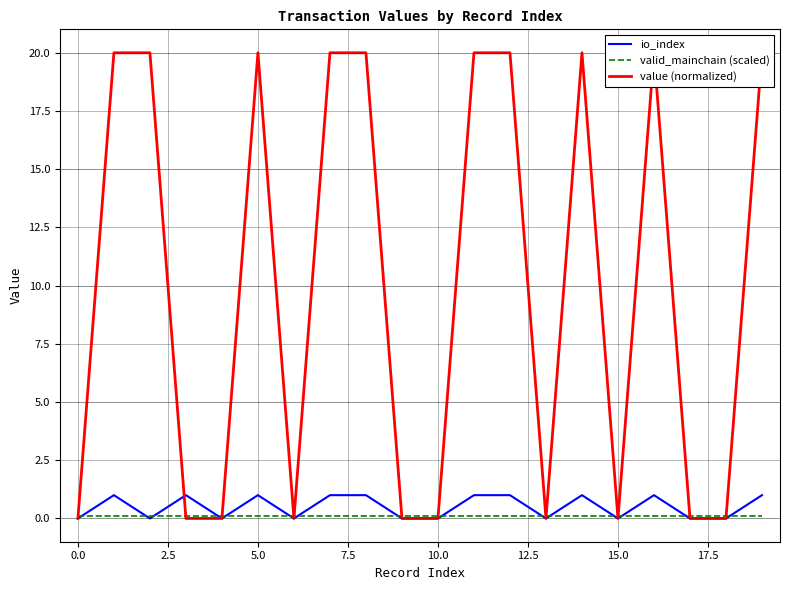

Which series has the largest total across all categories?

value (normalized)